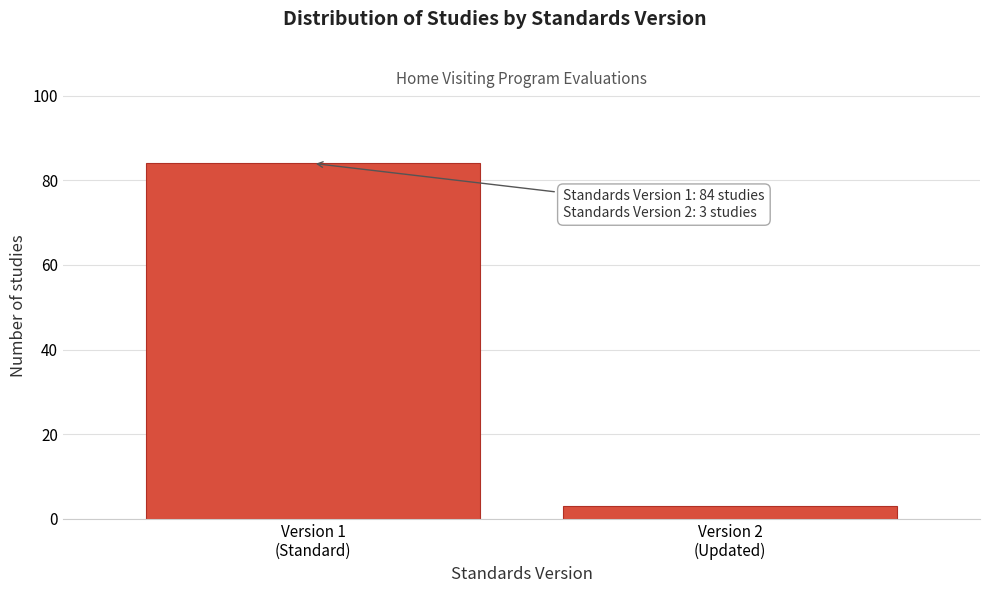

Reading left to right, list all the values displayed in this chart.

84	3